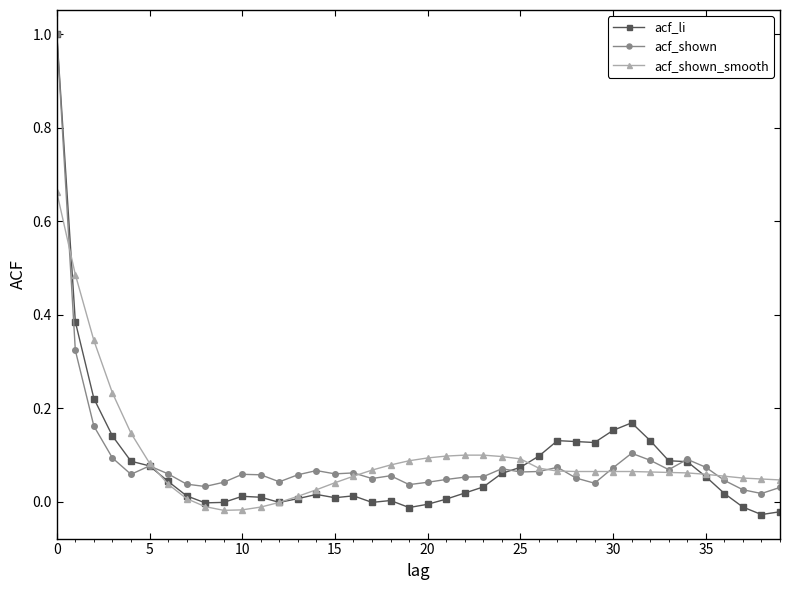

Which series has the largest range (max minus min)?

acf_li